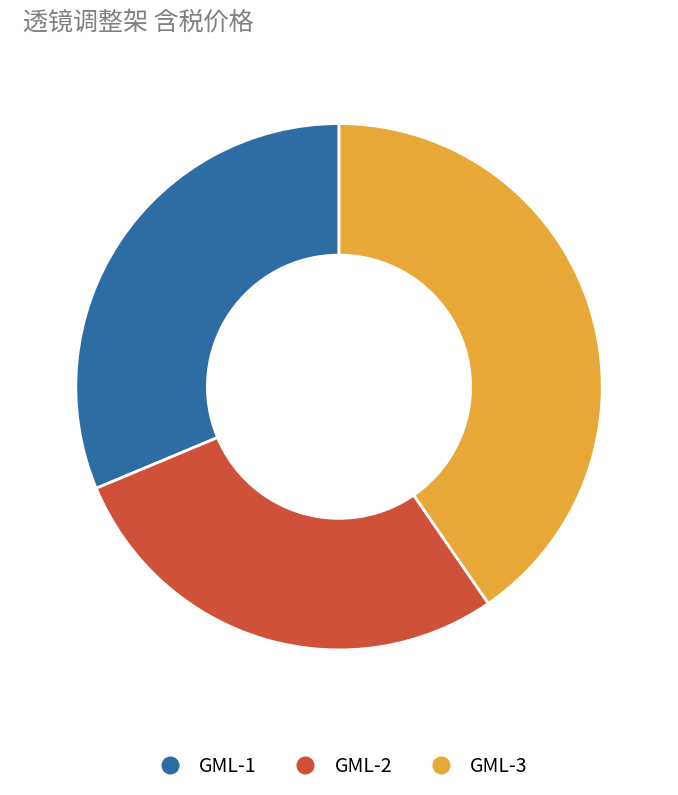

Which has a higher value, GML-1 or GML-2?

GML-1